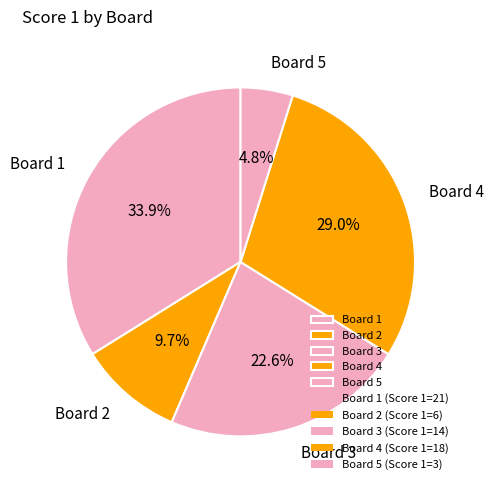

To the nearest percent, what is the difference between the largest and smallest slice percentages?

29%